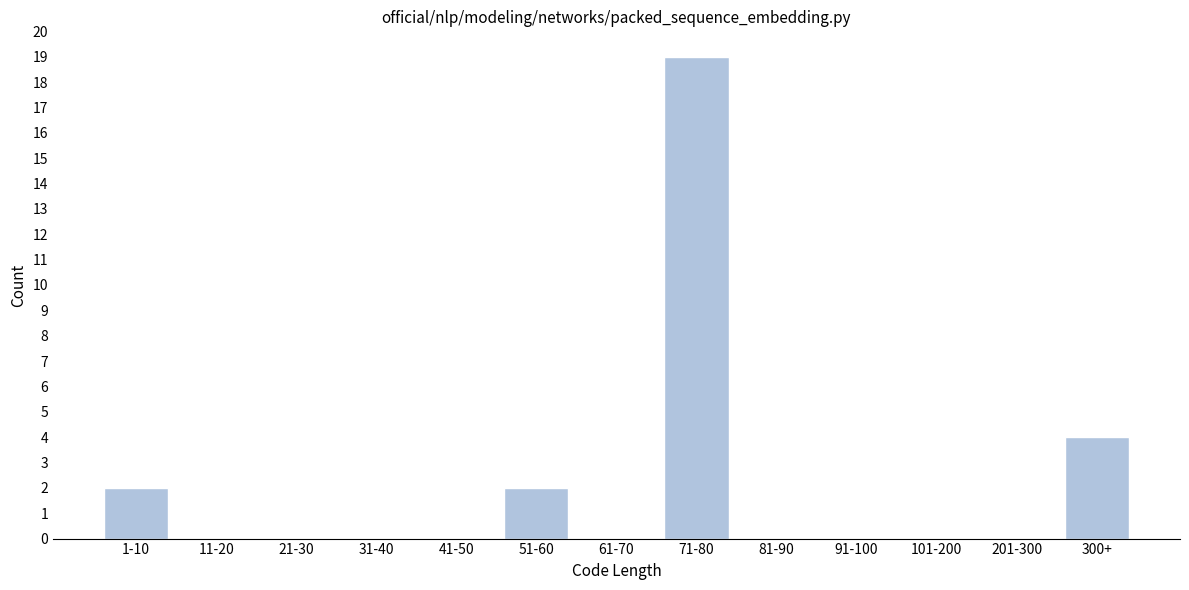

Reading left to right, what are all the values shown in this chart?

1-10=2	11-20=0	21-30=0	31-40=0	41-50=0	51-60=2	61-70=0	71-80=19	81-90=0	91-100=0	101-200=0	201-300=0	300+=4